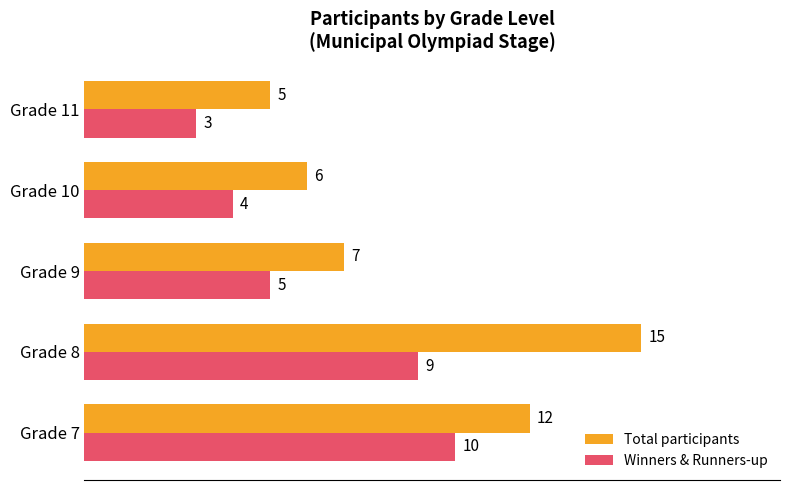

Which series has the widest spread of values?

Total participants